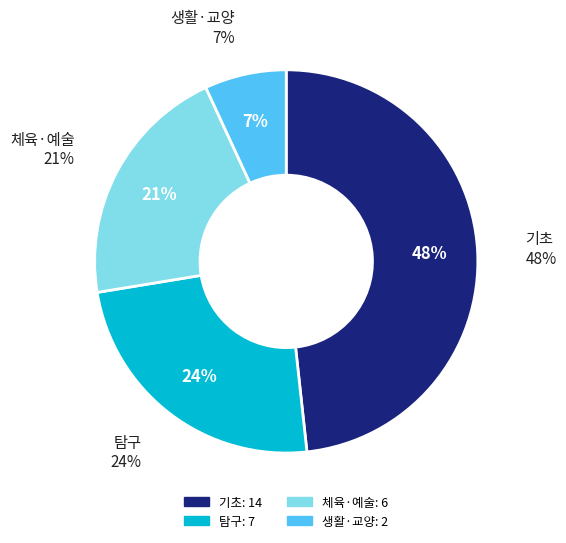

Is it true that 기초 is 9% of the pie?

False